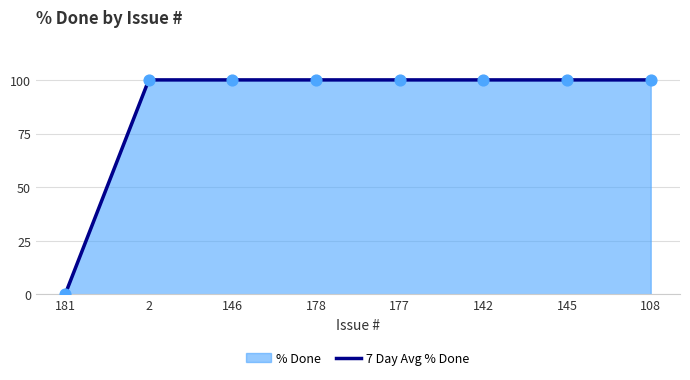

Approximately how many times larger is the value at 178 compared to 142?

1.0